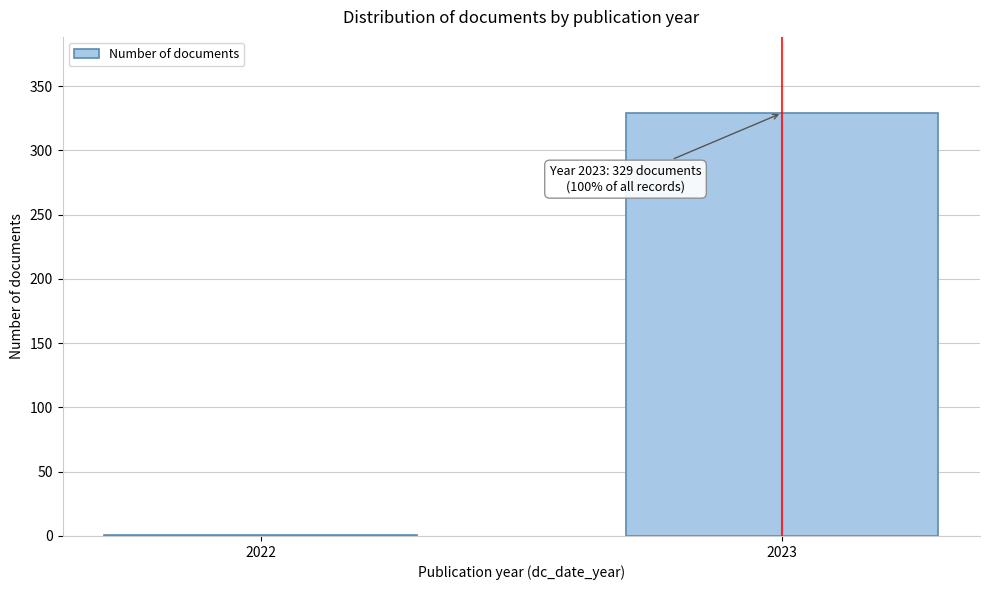

Reading left to right, transcribe all the data shown in this chart.

2022=1	2023=329